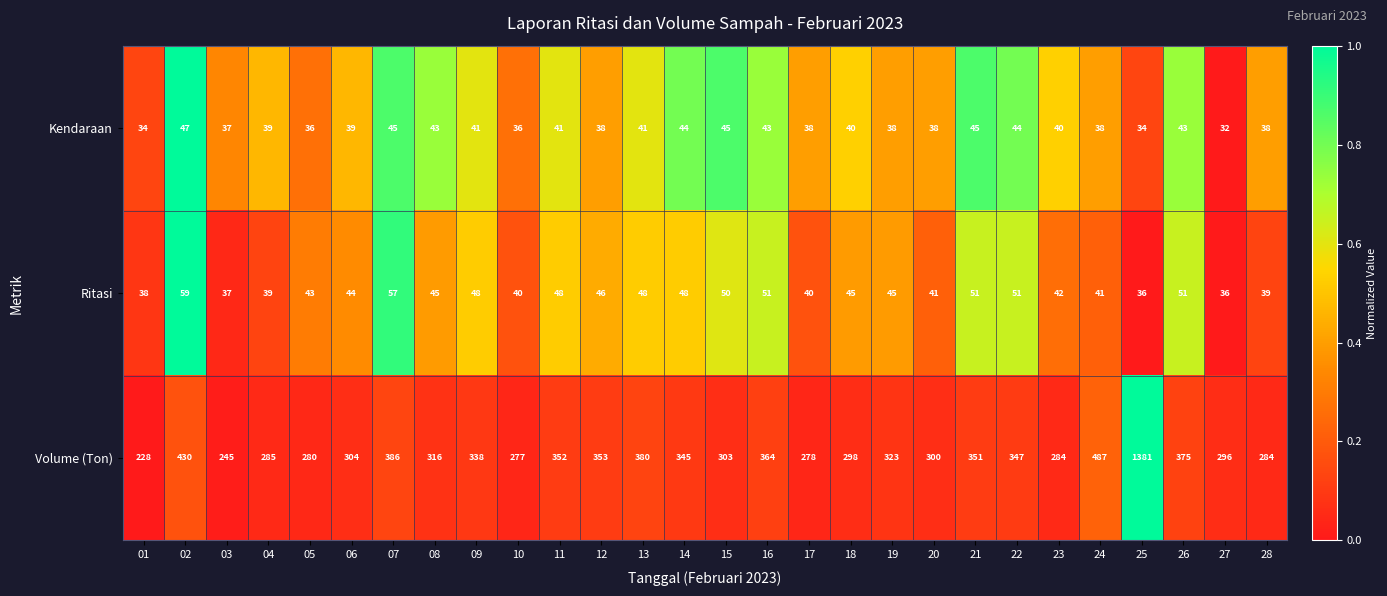

Rank the series at 20 from highest to lowest value.

Volume (Ton), Ritasi, Kendaraan